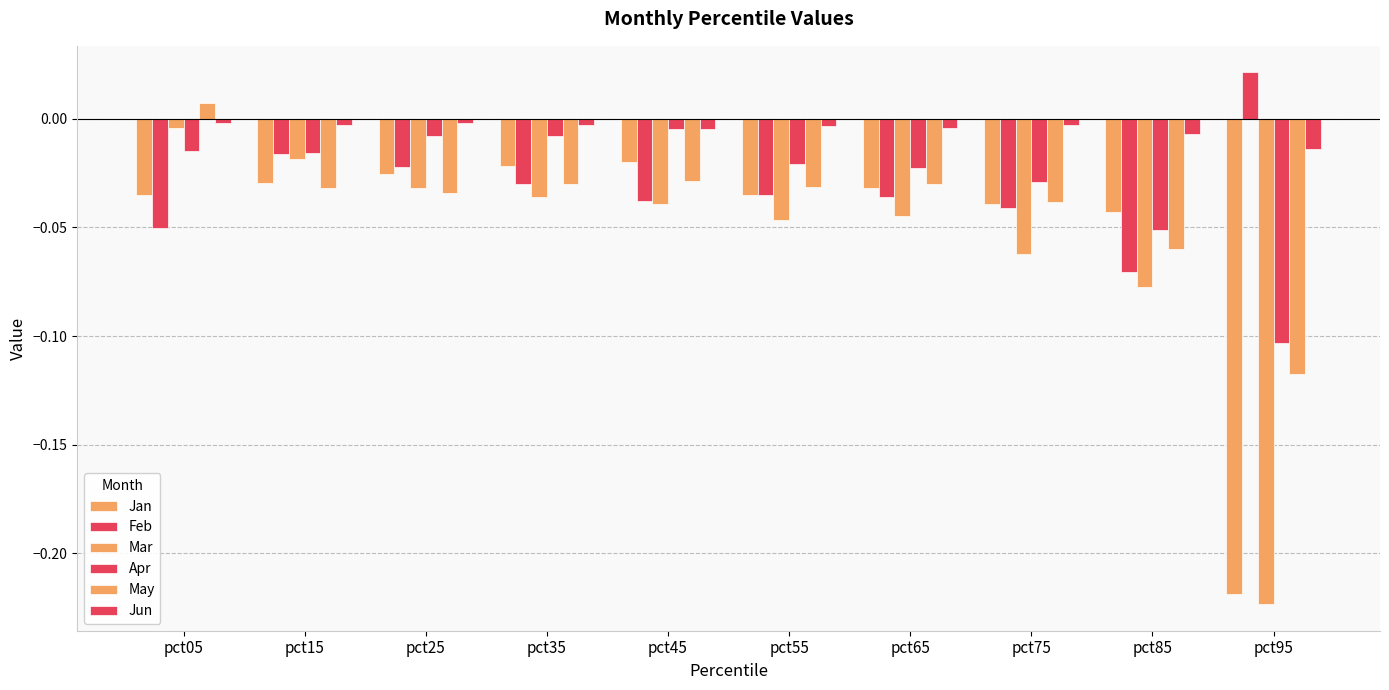

How many values in Feb are above zero?

1